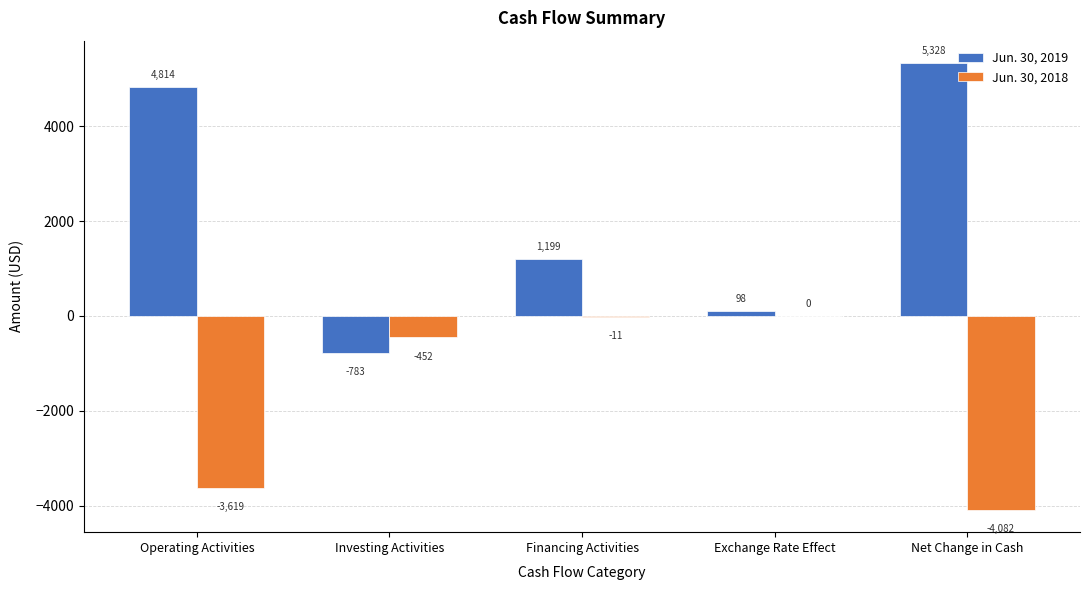

Is the value of Jun. 30, 2018 at Operating Activities greater than the value of Jun. 30, 2019 at Net Change in Cash?

No